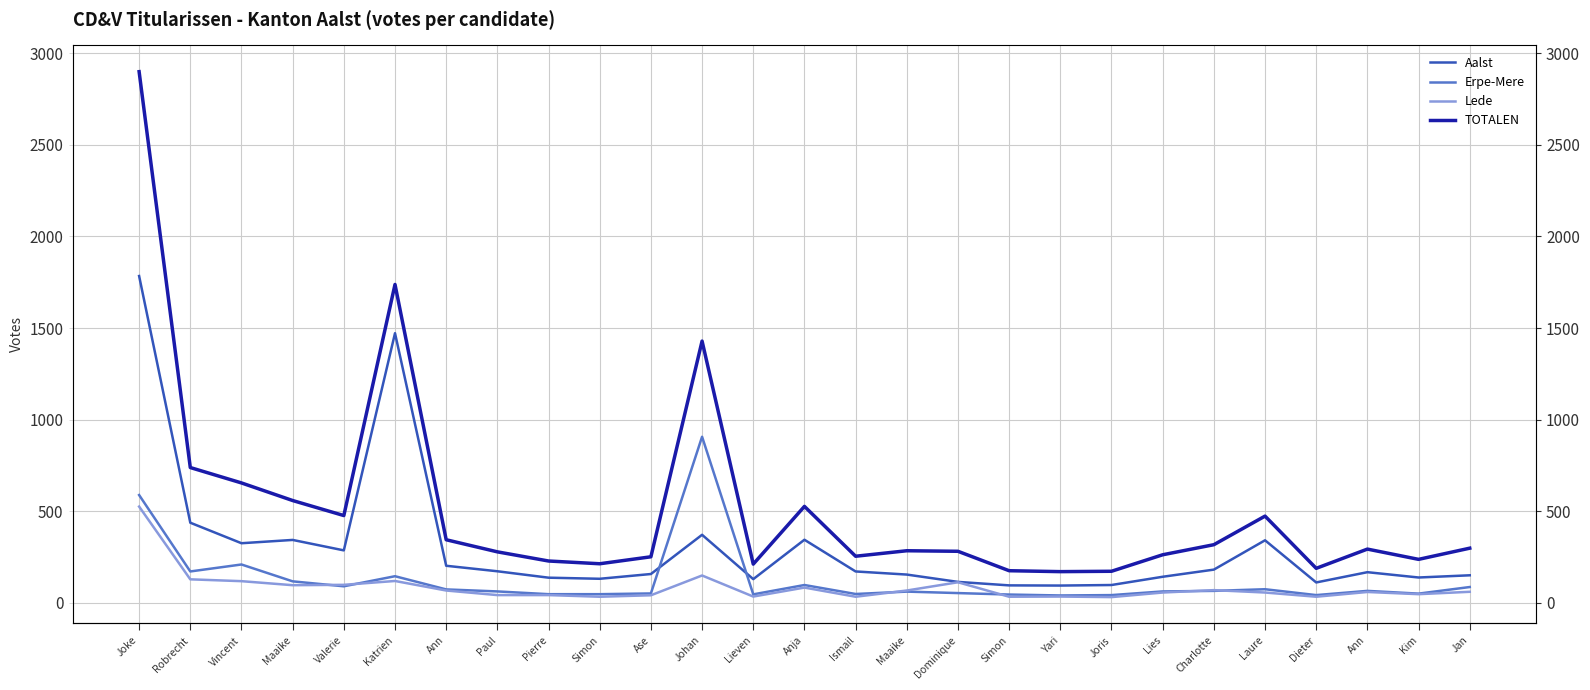

Which category has the lowest value in the Aalst series?

Yari